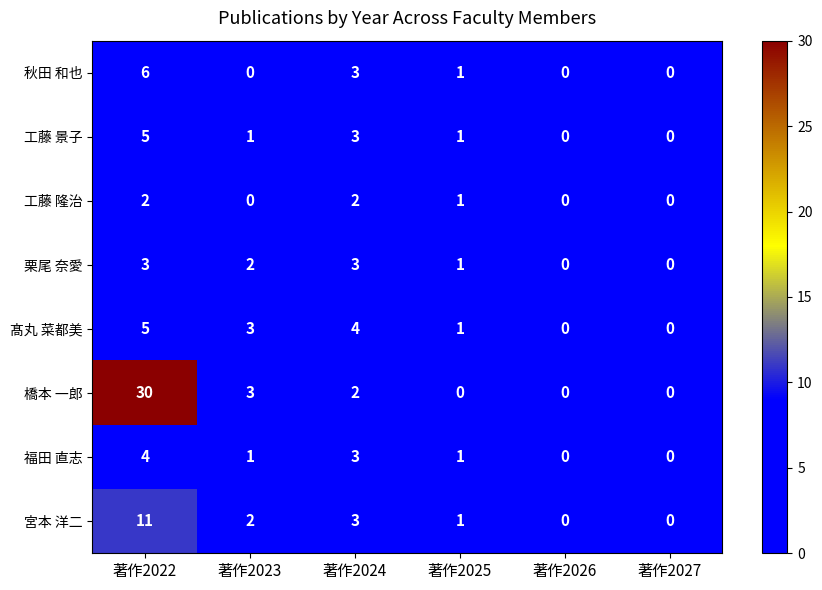

How many 髙丸 菜都美 values are between 0 and 4?

5